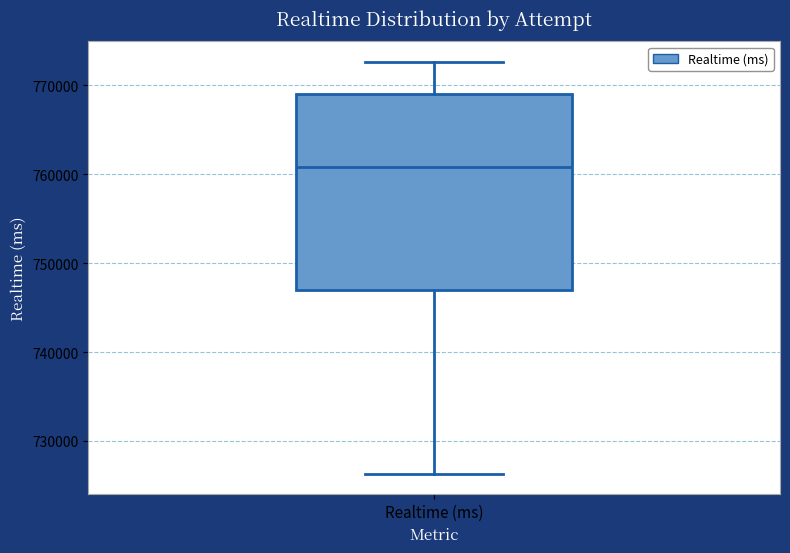

Transcribe this box plot: give where the median line is, the range the box spans, and where the two whiskers end, as read against the y-axis. The values are not printed on the chart, so give them approximately, as read against the axis.

median 761000, box 747000 to 769000, whiskers 726000 to 773000